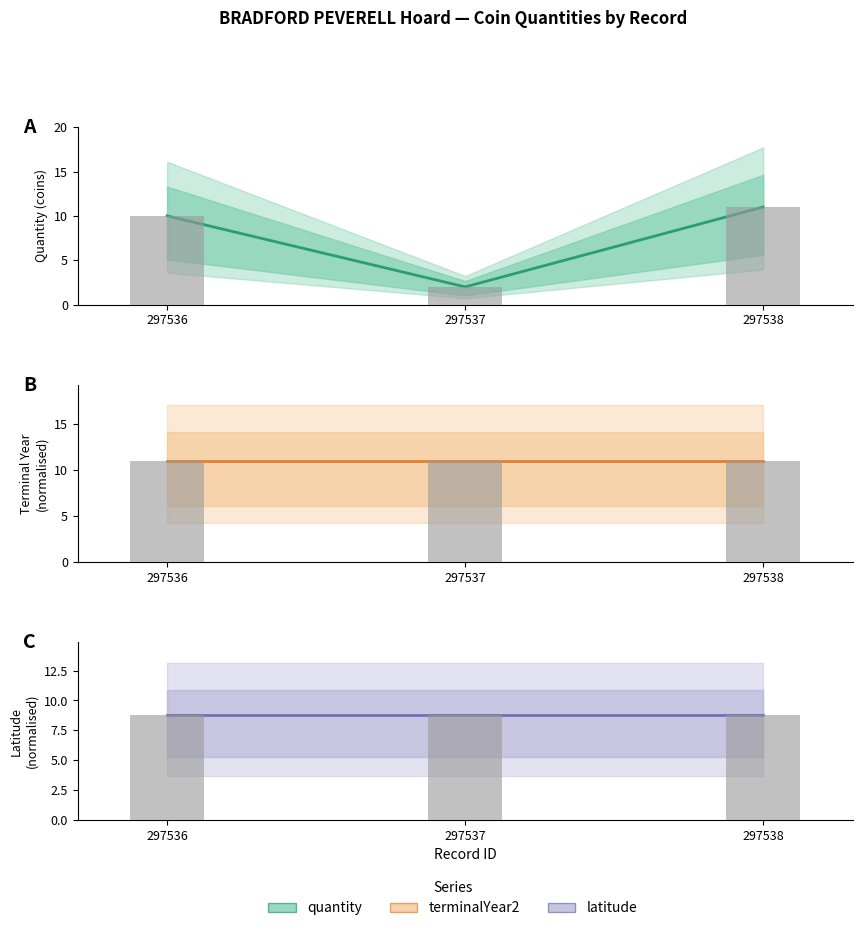

Rank the series at 297536 from highest to lowest value.

terminalYear2, terminalYear2 (bars), quantity, quantity (bars), latitude, latitude (bars)